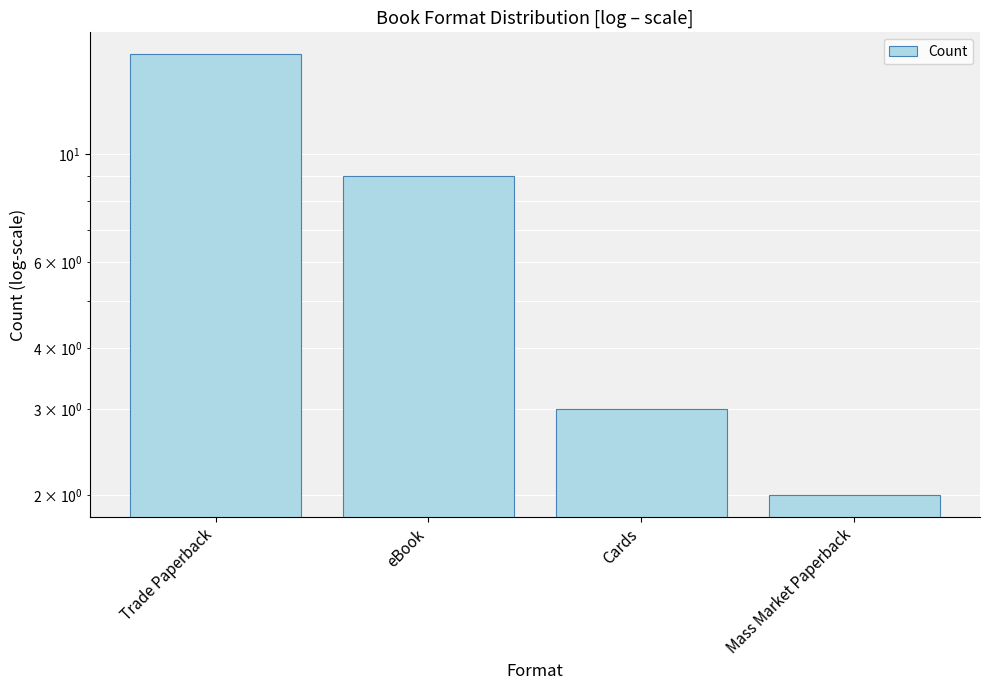

Reading left to right, transcribe all the data shown in this chart.

Trade Paperback=16	eBook=9	Cards=3	Mass Market Paperback=2